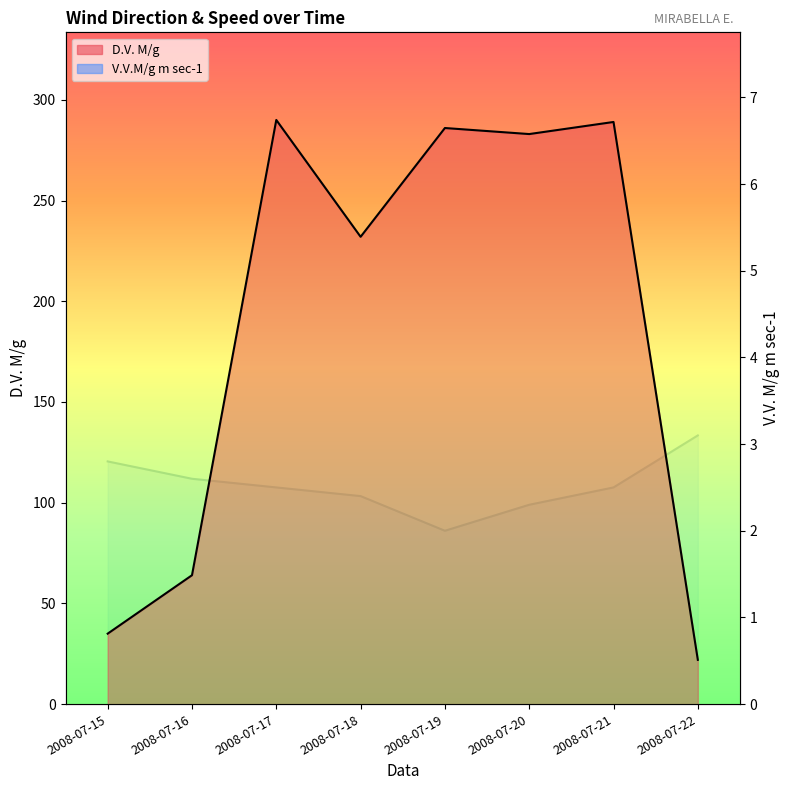

What is the spread (max minus min) of values at 2008-07-19?

284.0